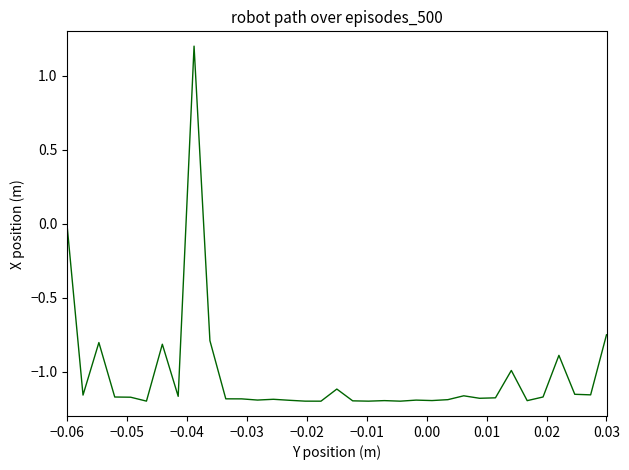

What is the difference between the second highest and minimum values?

1.2